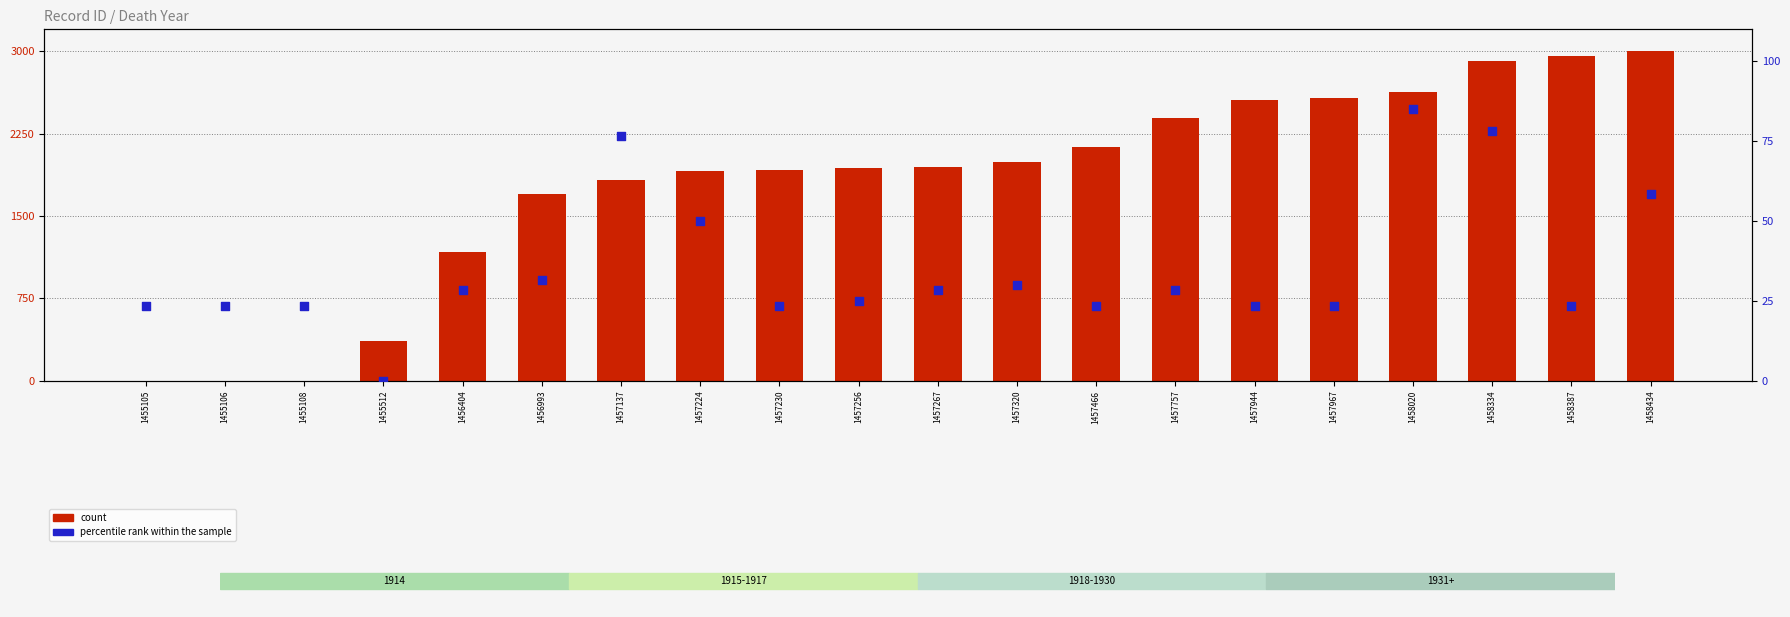

Which series has the widest spread of Y values?

count